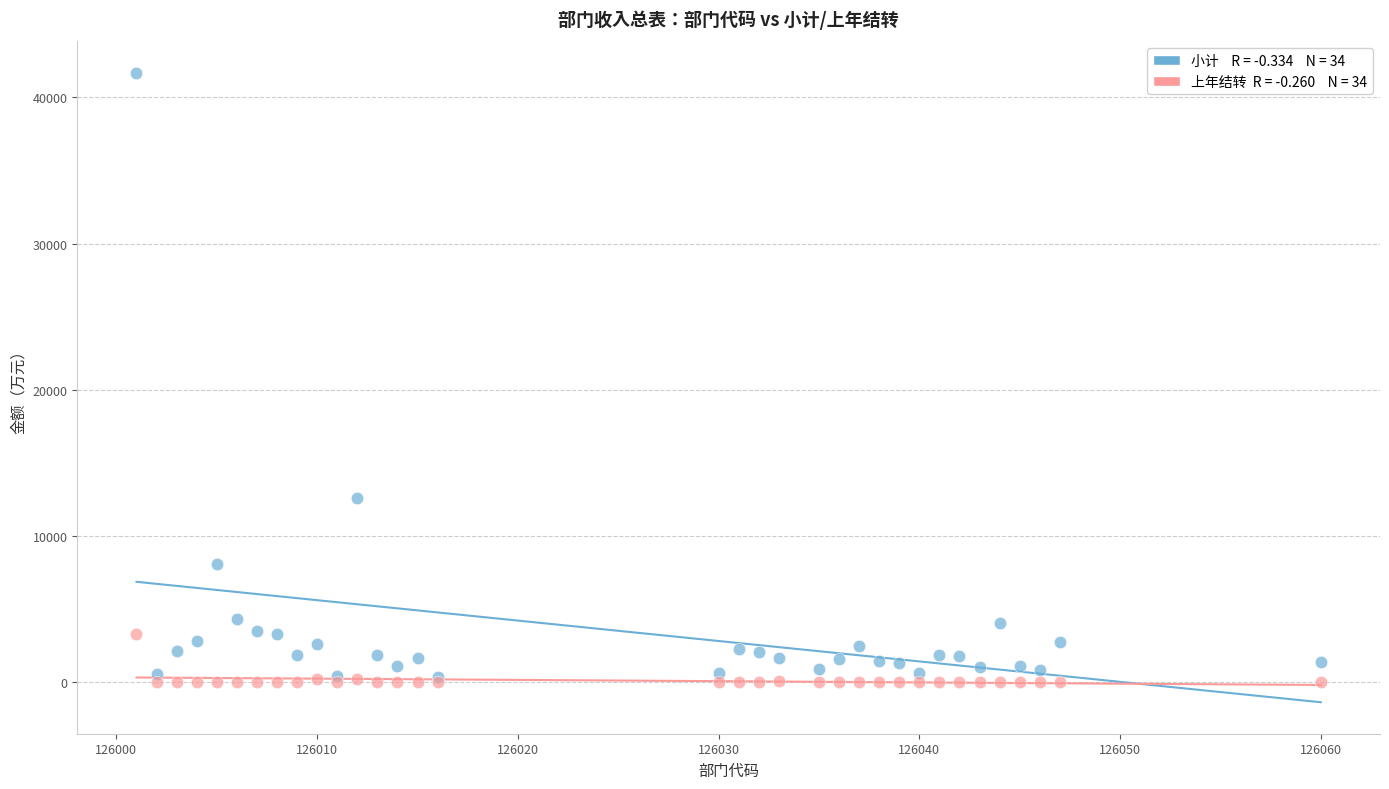

Across all series, what Y value is closest to 20837?

12613.1